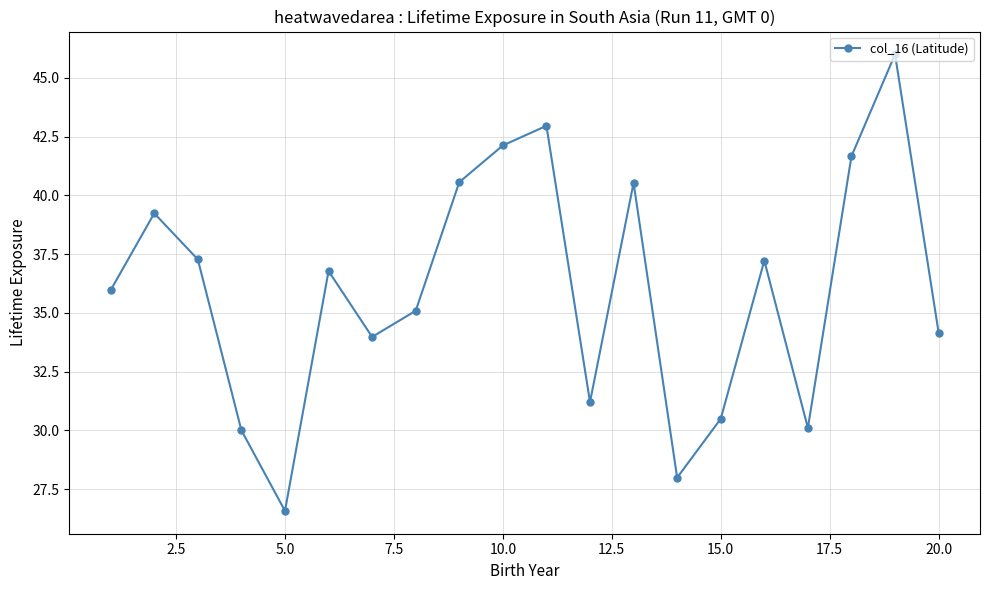

What is the value of the 16th point from the left?

37.2